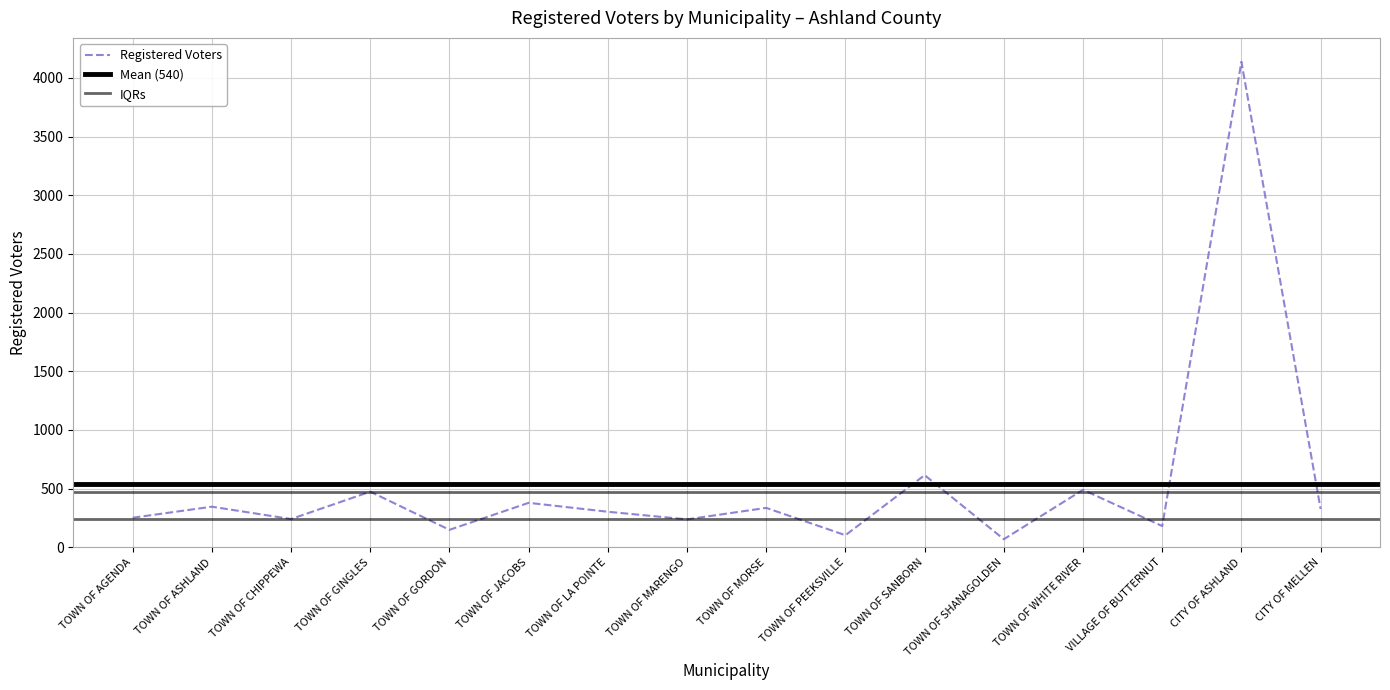

What value does the data have at TOWN OF GINGLES?

474